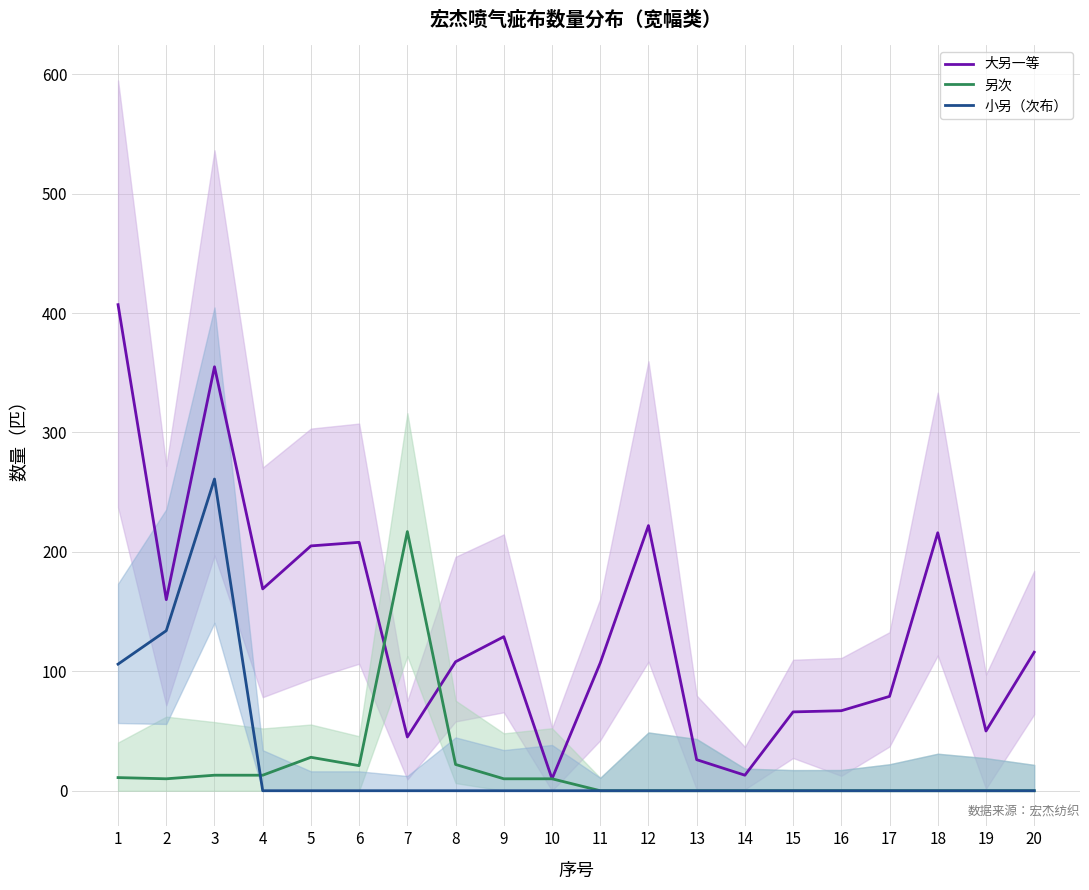

How many values in the 另次 series are below 10?

10